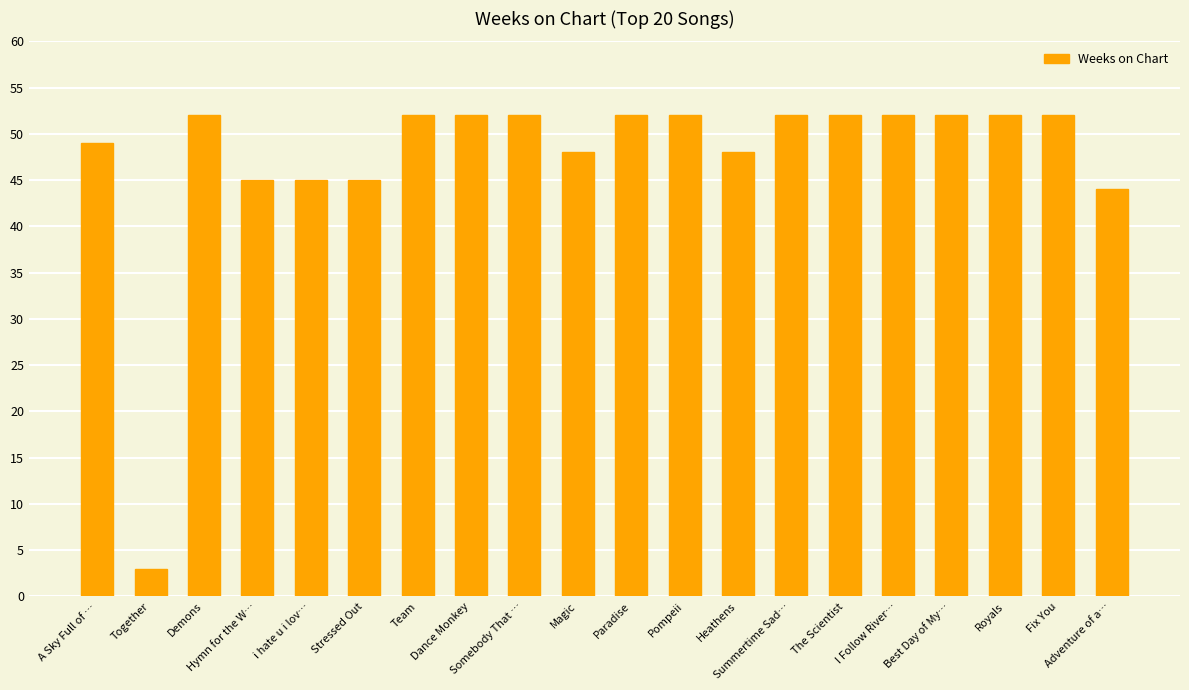

Reading left to right, extract all data points from this chart.

A Sky Full of …=49	Together=3	Demons=52	Hymn for the W…=45	i hate u i lov…=45	Stressed Out=45	Team=52	Dance Monkey=52	Somebody That …=52	Magic=48	Paradise=52	Pompeii=52	Heathens=48	Summertime Sad…=52	The Scientist=52	I Follow River…=52	Best Day of My…=52	Royals=52	Fix You=52	Adventure of a…=44